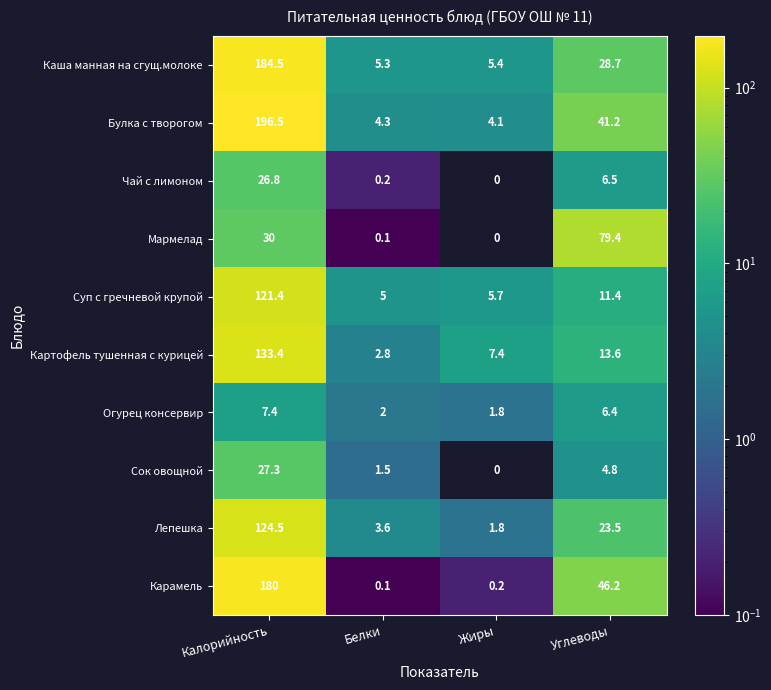

What is the minimum value for Каша манная на сгущ.молоке?

5.3